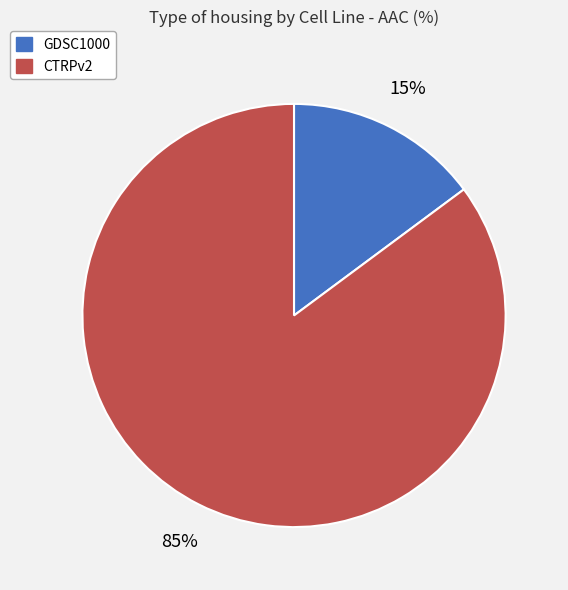

Which slice is the largest?

CTRPv2